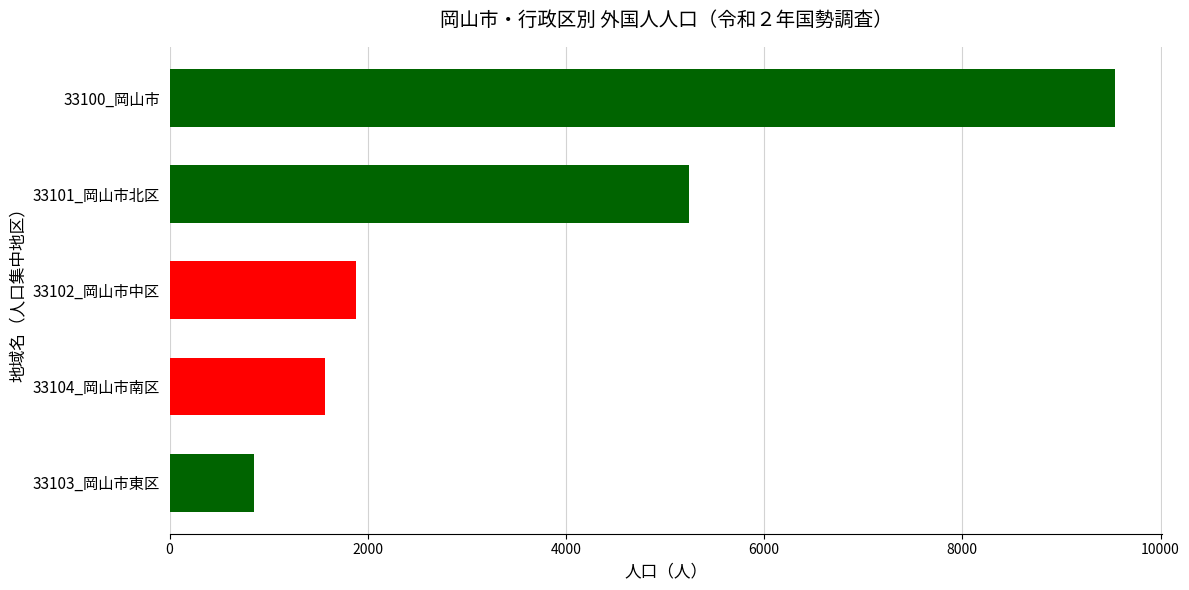

Which category has the lowest value across all series?

33103_岡山市東区